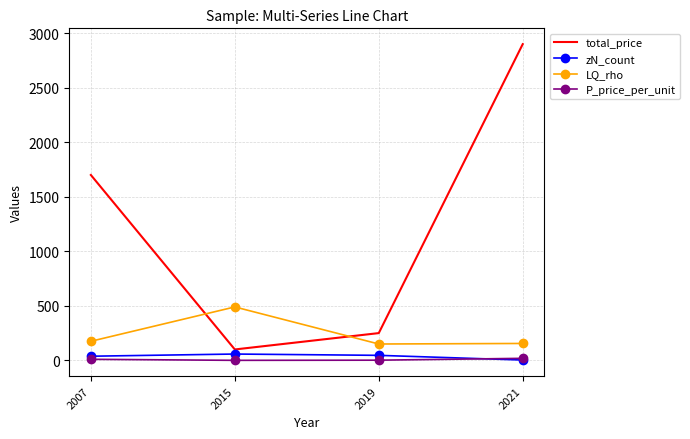

Which series has the largest total across all categories?

total_price